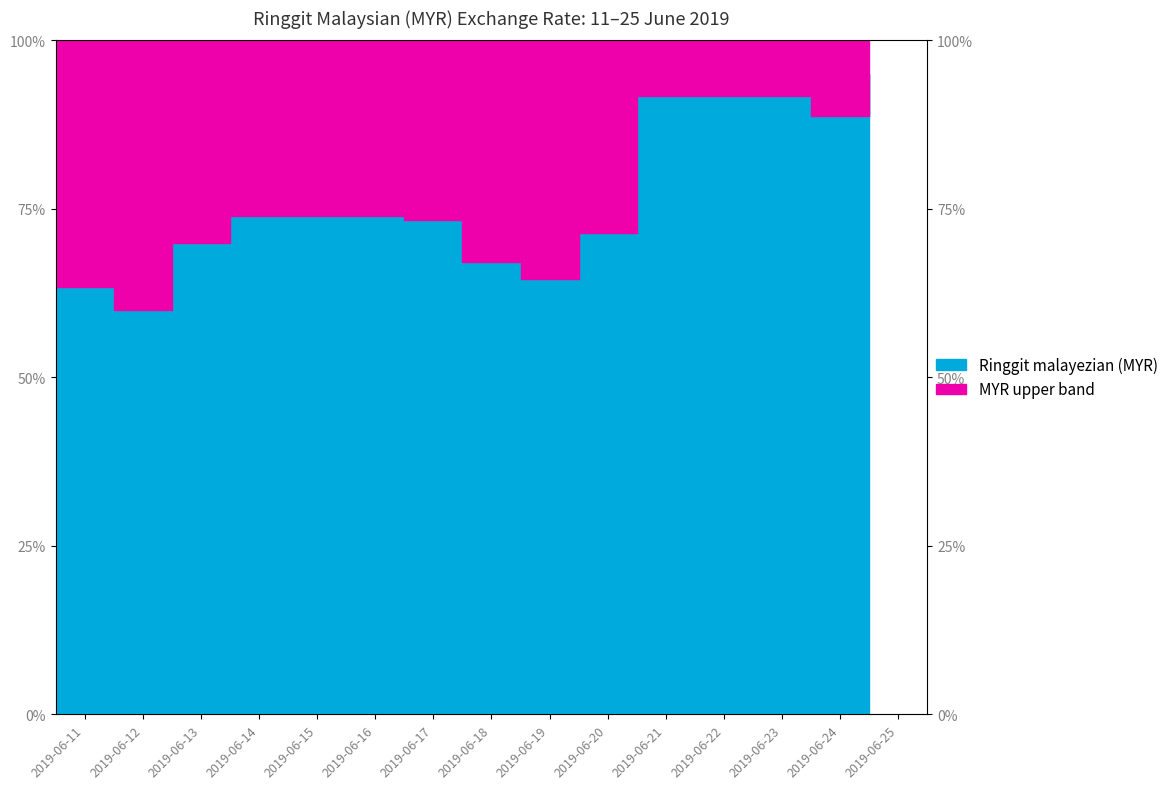

Is it true that the value at 2019-06-13 is 69.9?

True